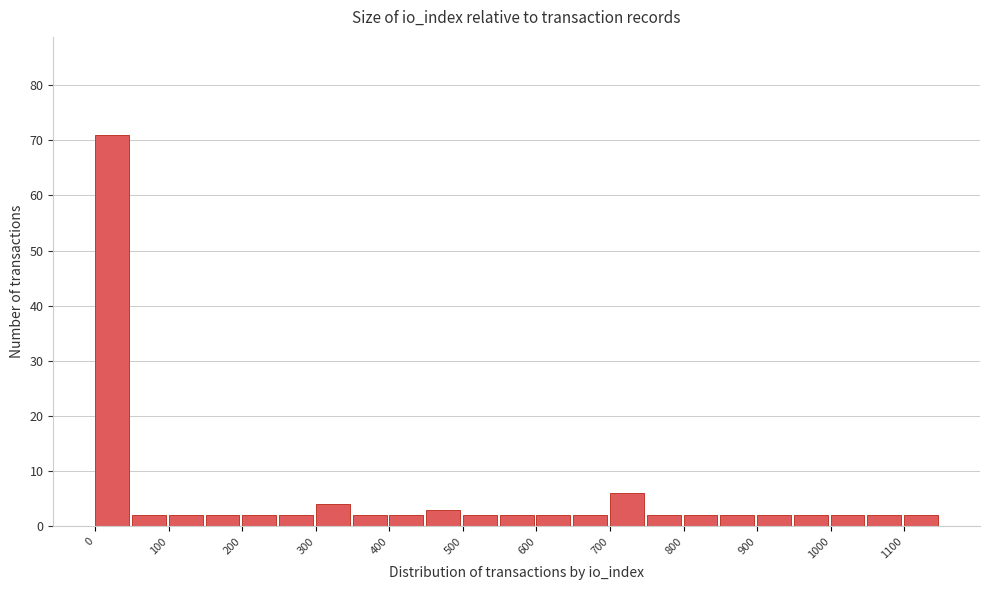

Reading left to right, transcribe this chart: for each bar, give the range it covers on the x-axis and its height. The values are not printed on the chart, so give them approximately, as read against the axis.

0 to 50: 71
50 to 100: 2
100 to 150: 2
150 to 200: 2
200 to 250: 2
250 to 300: 2
300 to 350: 4
350 to 400: 2
400 to 450: 2
450 to 500: 3
500 to 550: 2
550 to 600: 2
600 to 650: 2
650 to 700: 2
700 to 750: 6
750 to 800: 2
800 to 850: 2
850 to 900: 2
900 to 950: 2
950 to 1000: 2
1000 to 1050: 2
1050 to 1100: 2
1100 to 1150: 2